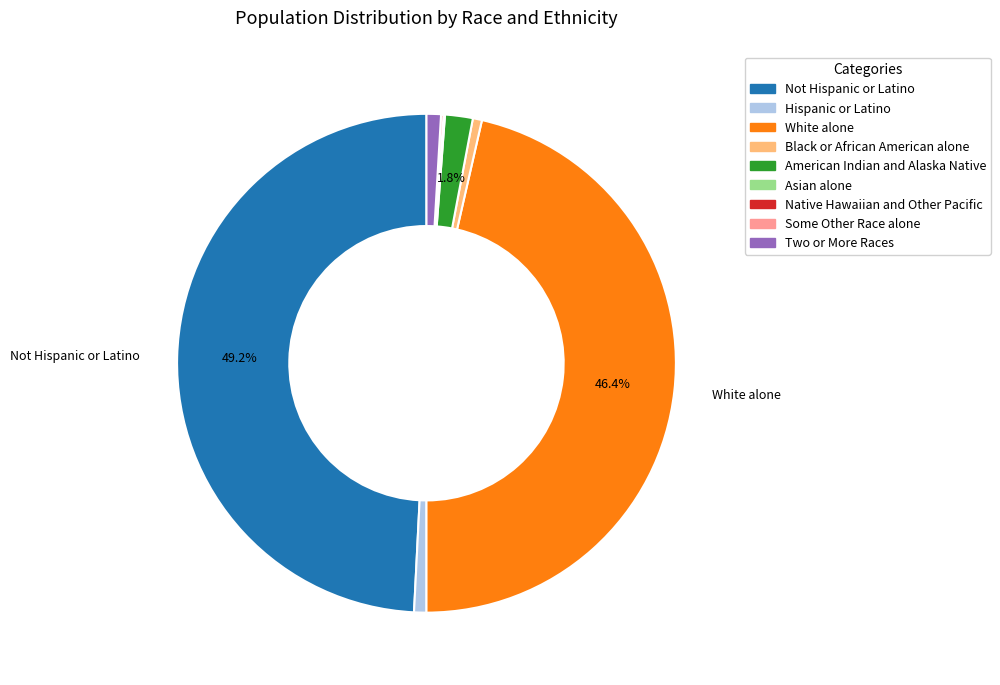

Does Two or More Races account for over 50% of the chart?

No